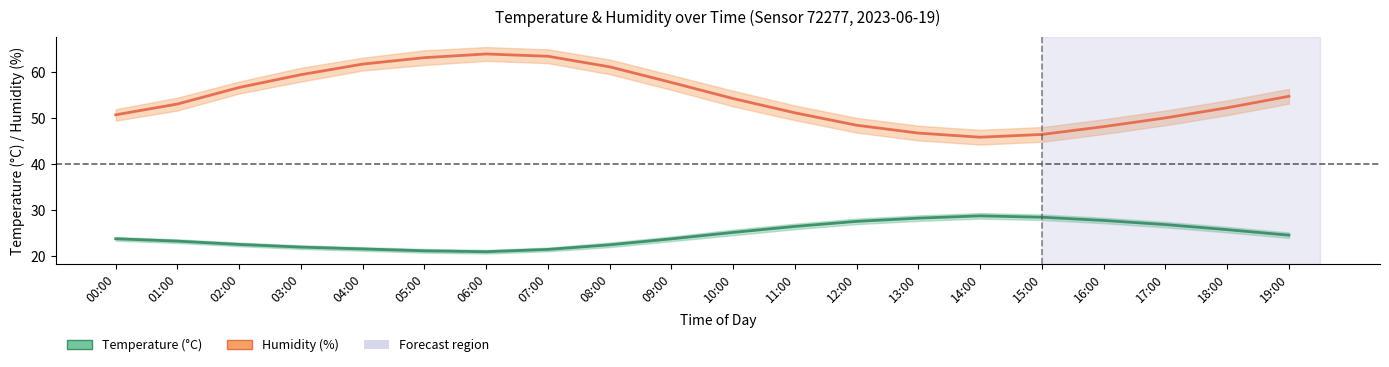

What is the sum of the Humidity (%) values at 09:00 and 00:00?

108.6